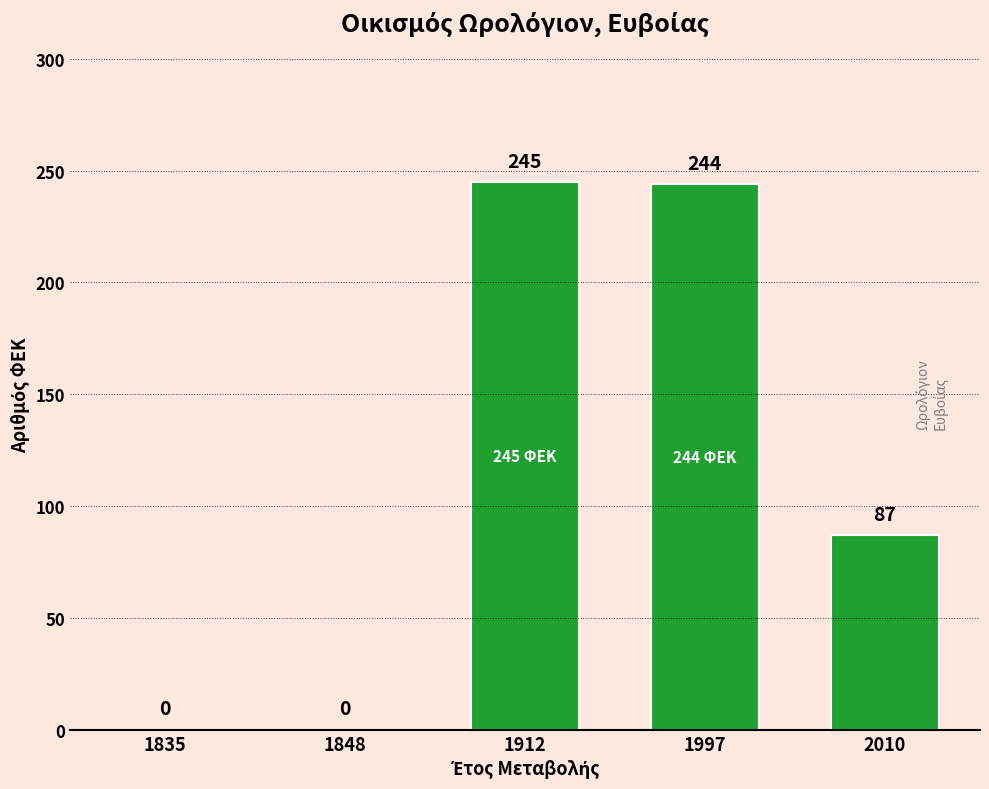

The chart shows a value of -86 at 1848. True or false?

False